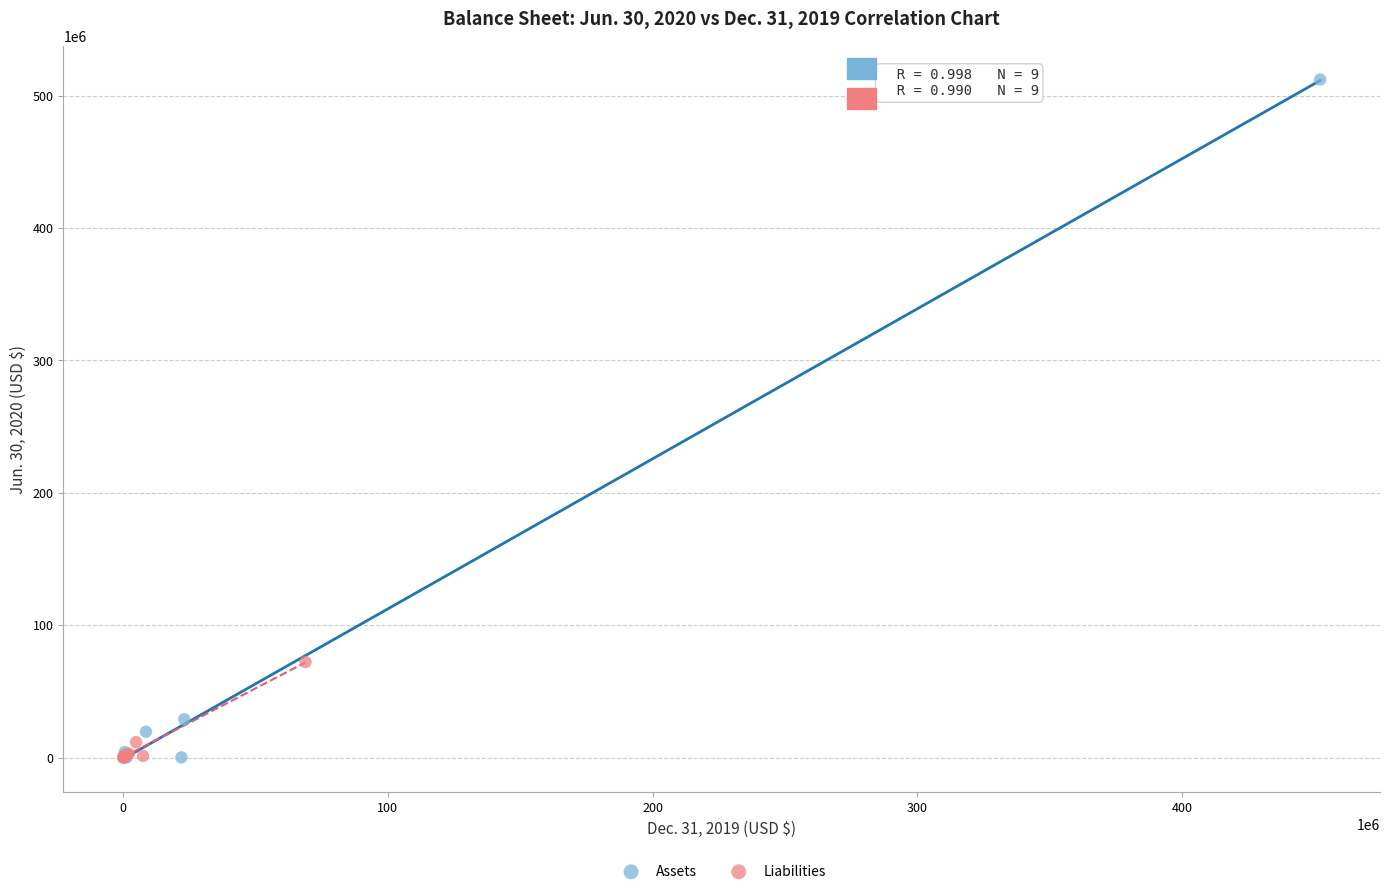

Which series has the widest spread of Y values?

Assets